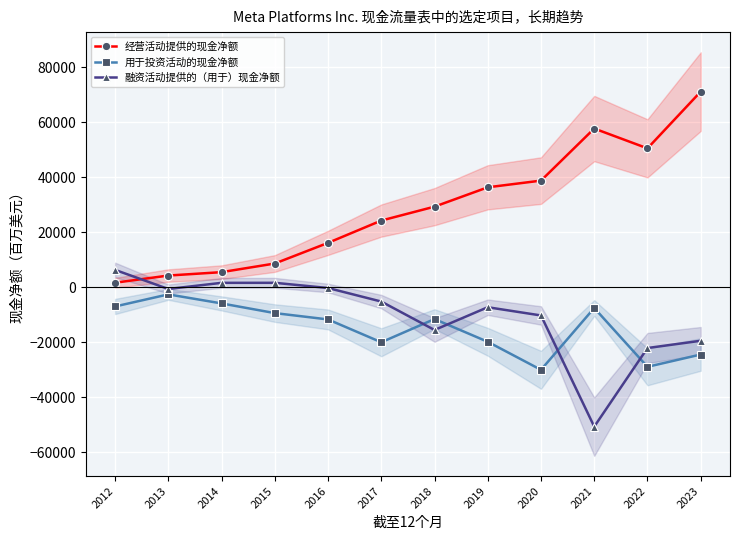

Is it true that 用于投资活动的现金净额 equals -24495 at 2023?

True